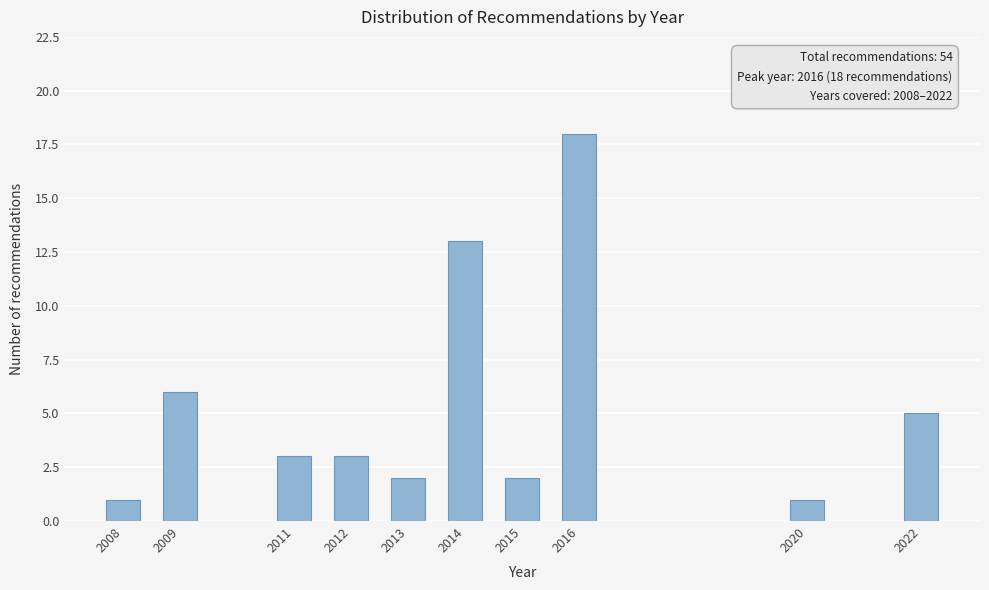

Reading right to left, list all the values displayed in this chart.

2022=5	2020=1	2016=18	2015=2	2014=13	2013=2	2012=3	2011=3	2009=6	2008=1